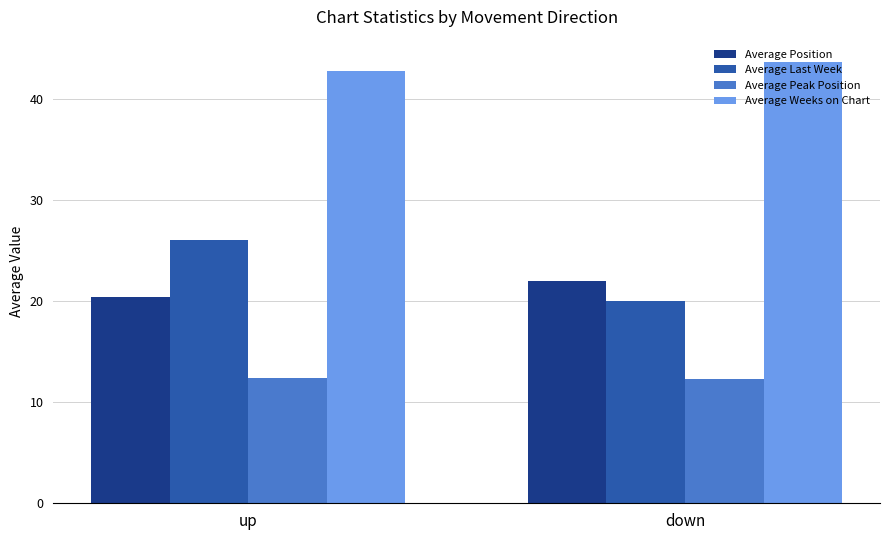

List the labels in order of Average Position value, largest first.

down, up